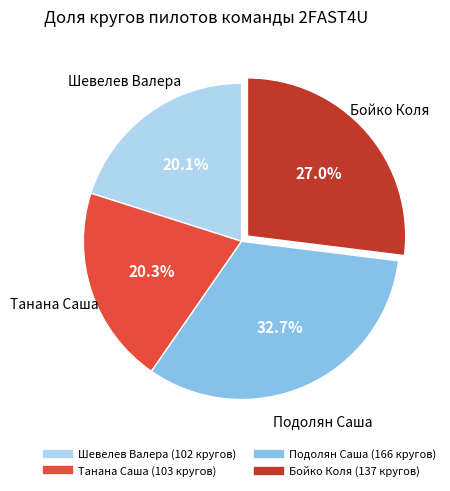

To the nearest percent, what percentage of the pie is Подолян Саша?

33%